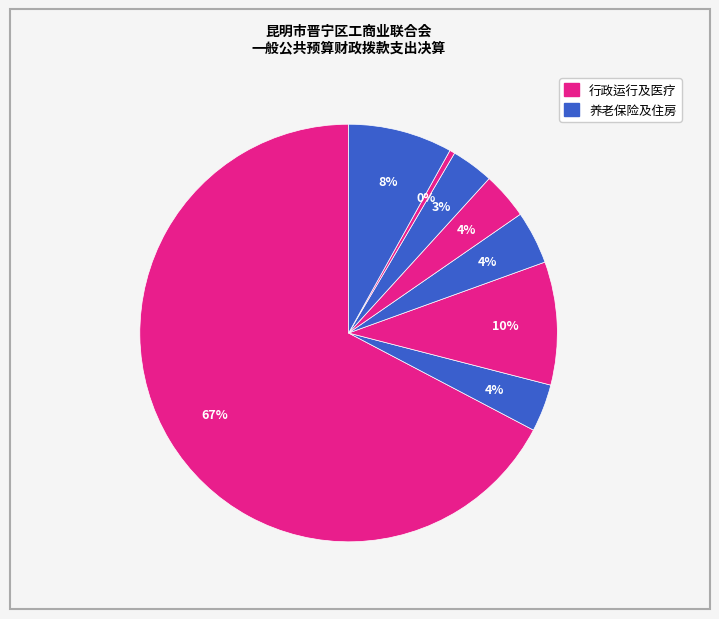

How many segments does this pie chart have?

8